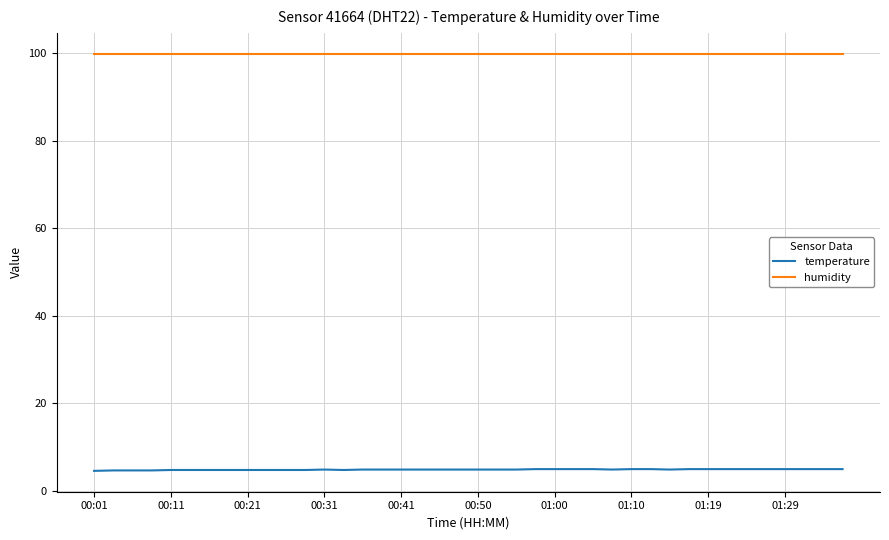

True or false: humidity and temperature intersect in this chart.

False